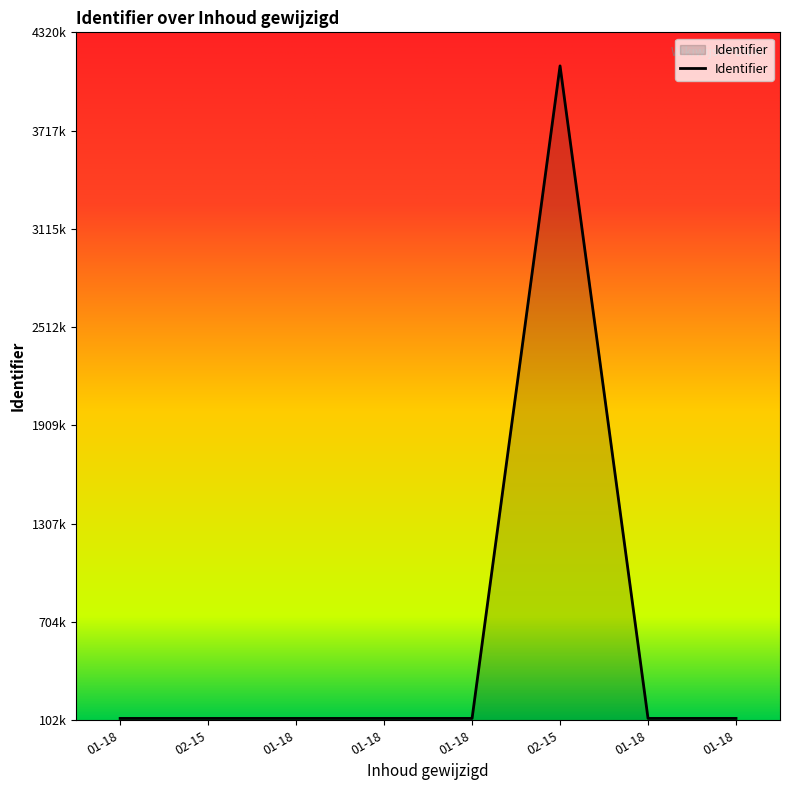

Does the chart display data point markers on the line(s)?

No